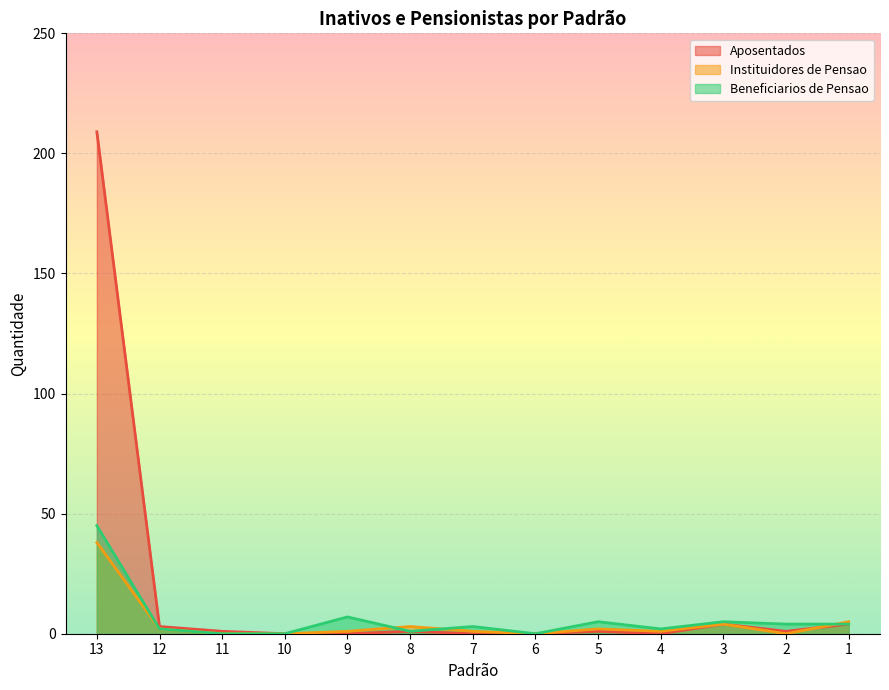

Is it true that Aposentados equals 95 at 10?

False